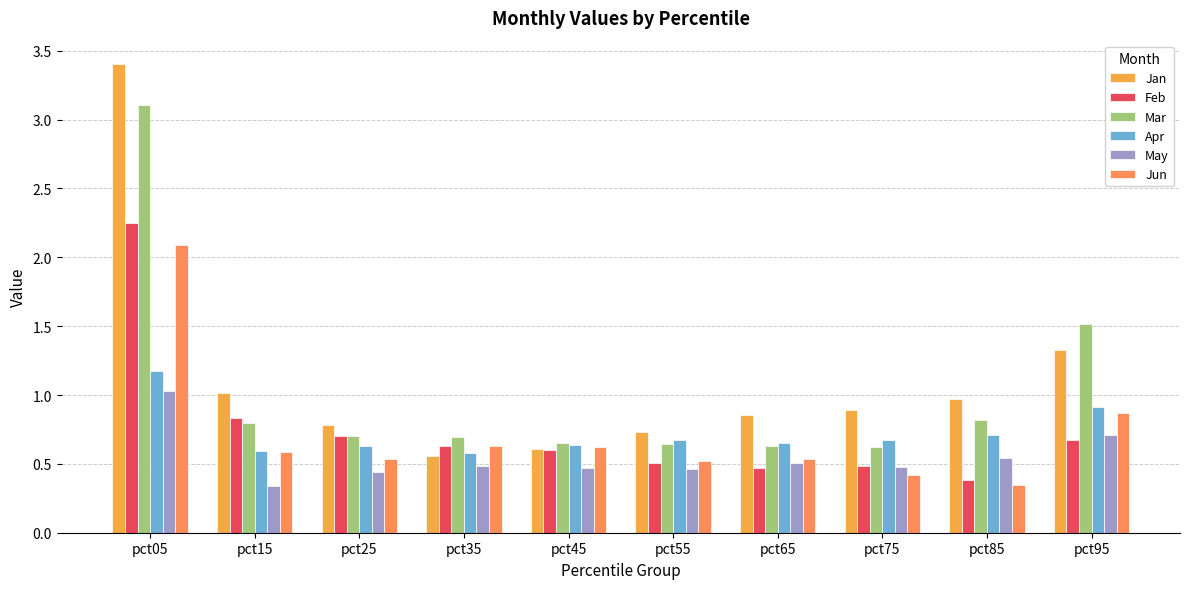

What are all the series names shown in the legend?

Jan, Feb, Mar, Apr, May, Jun